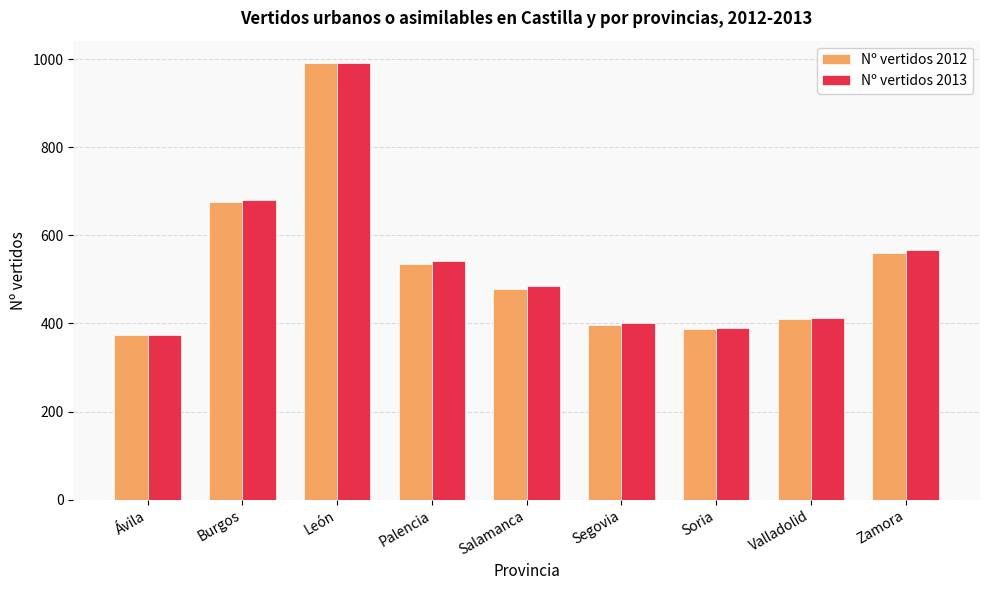

The Nº vertidos 2013 series shows 373 at Ávila. True or false?

True